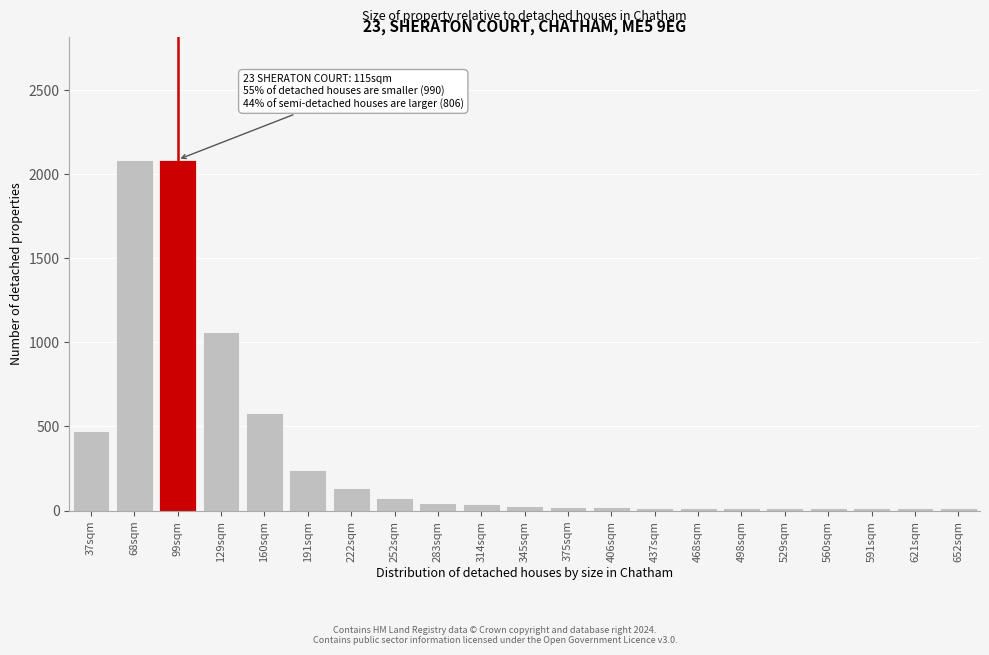

What is the maximum value shown in the chart?

2086